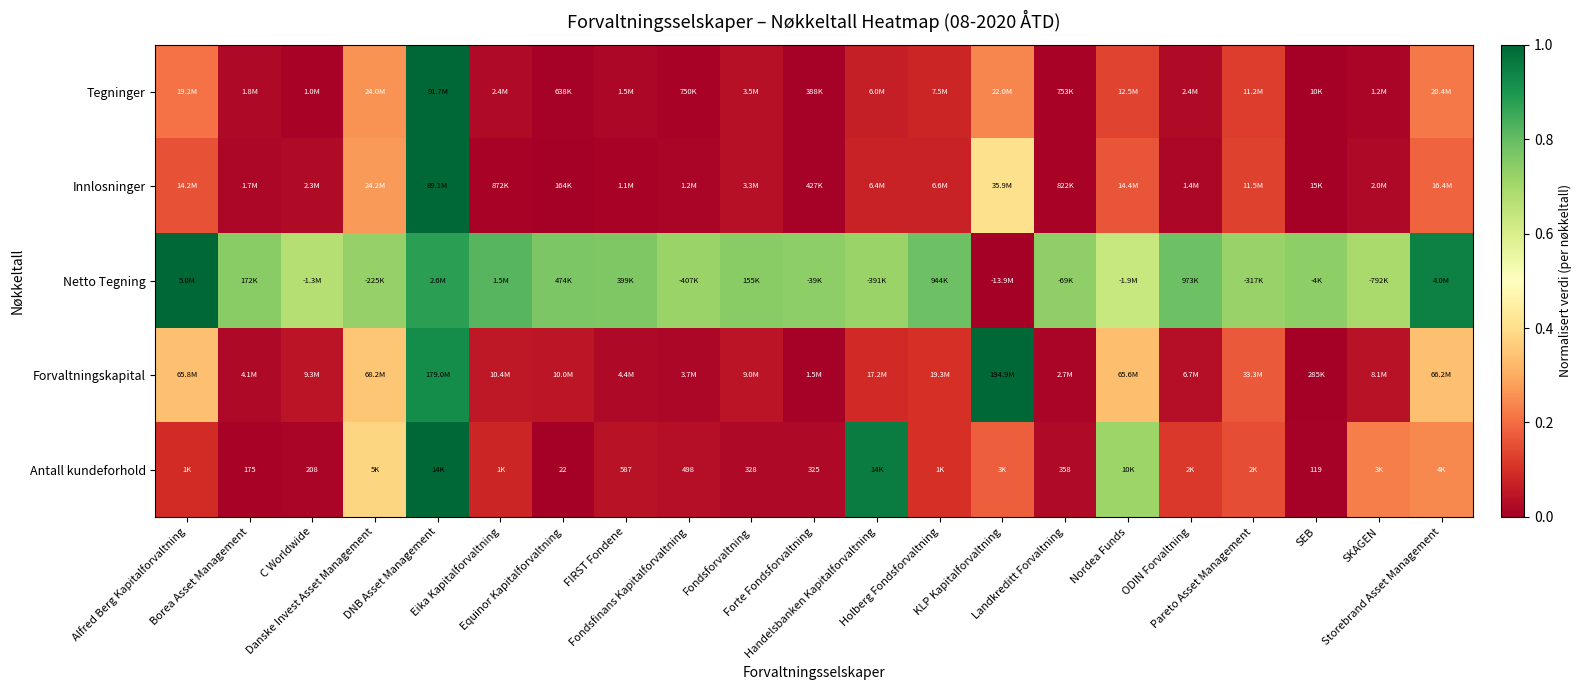

How many data points in Innlosninger are above 0?

20